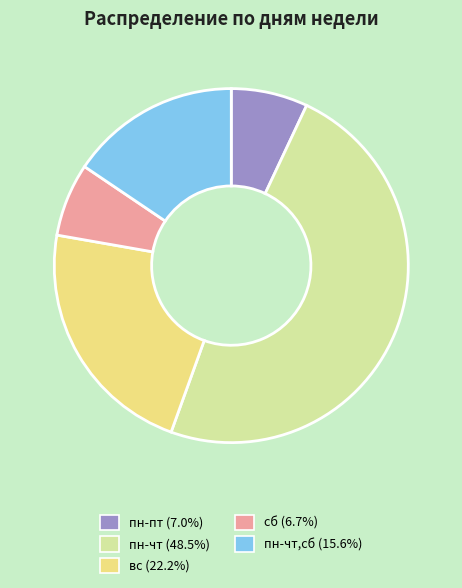

Approximately how many times larger is the value at вс (22.2%) compared to пн-чт,сб (15.6%)?

1.4